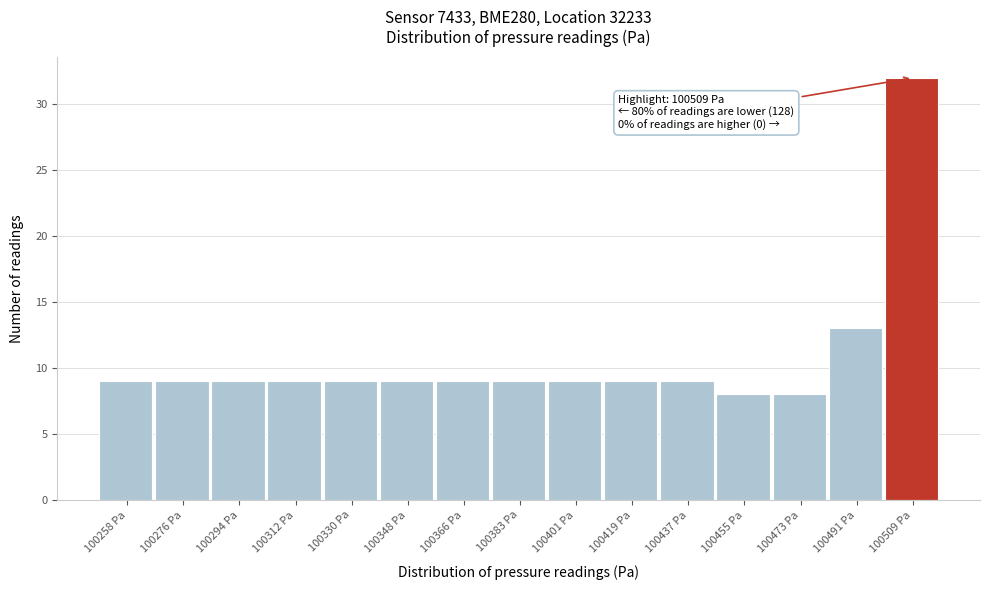

Which range on the x-axis has the tallest bar?

100500 to 100518